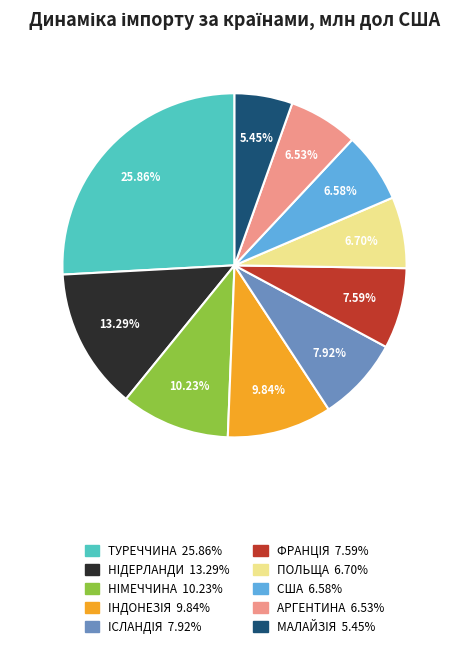

Which has a higher value, НIДЕРЛАНДИ or США?

НIДЕРЛАНДИ